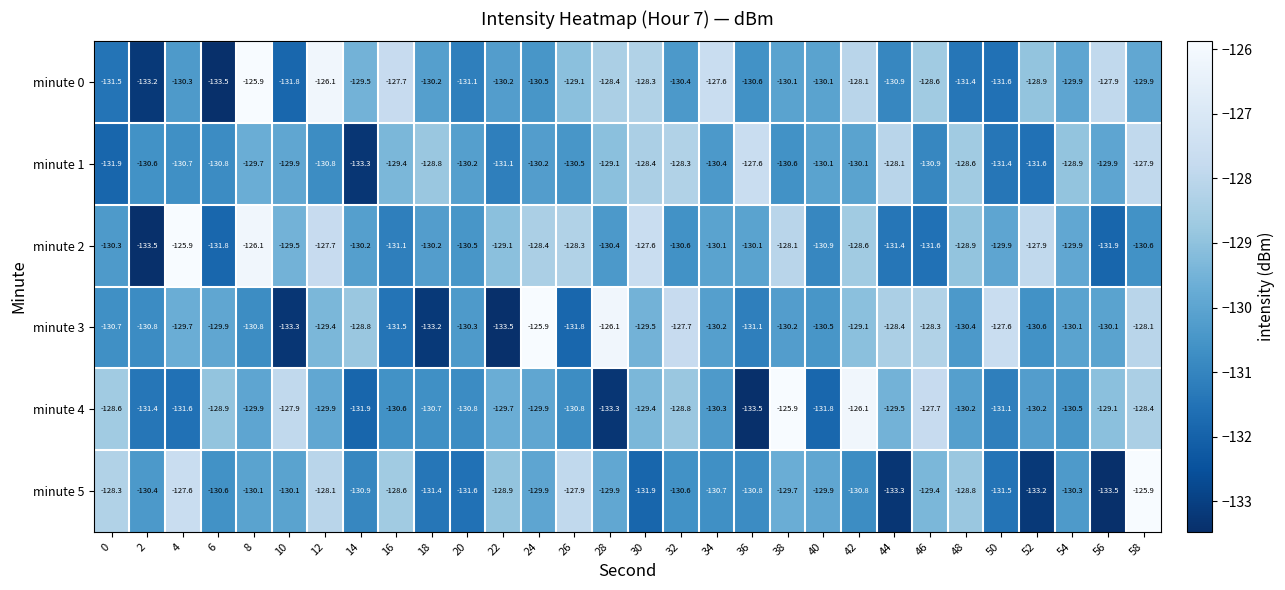

At how many categories does at least one series exceed -128?

19